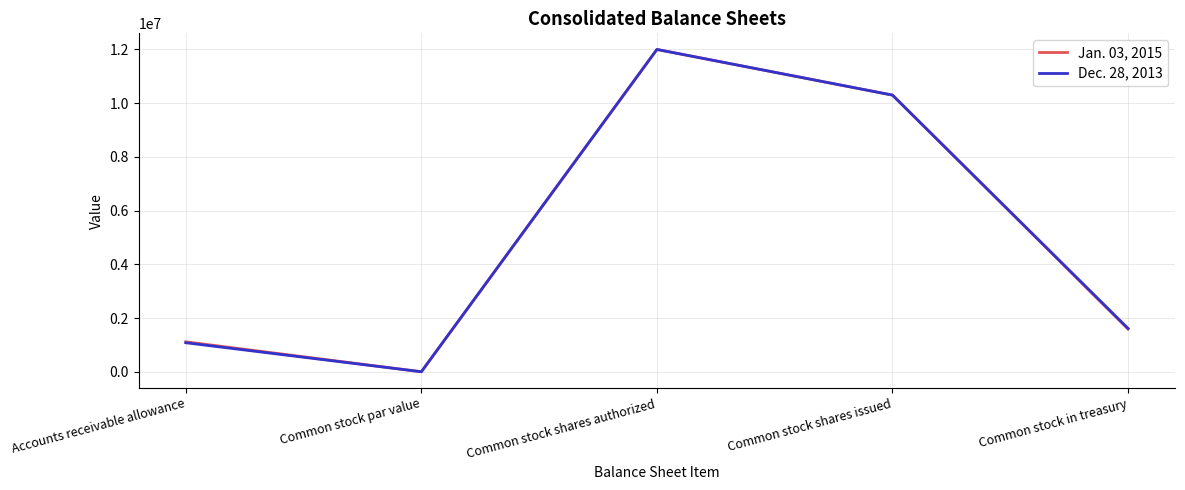

How many values in the Jan. 03, 2015 series are below 1589698?

2